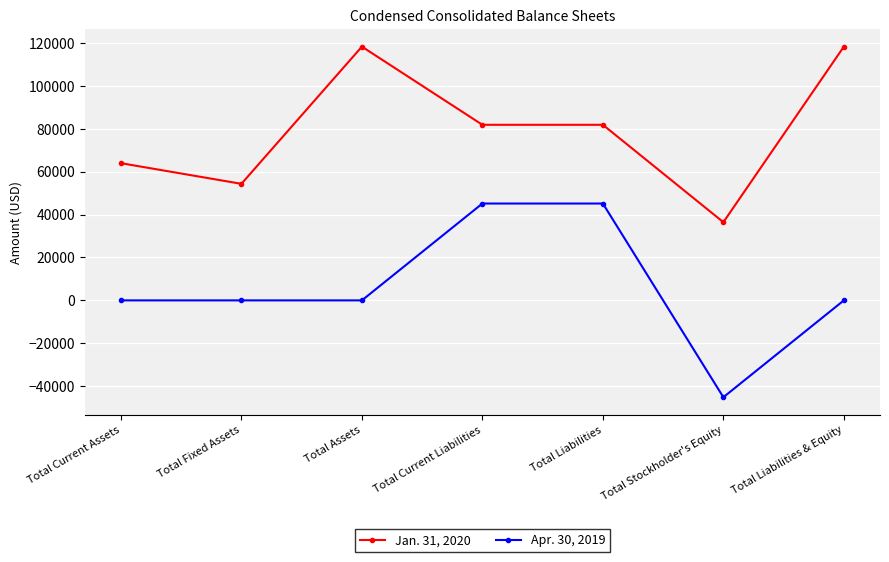

Reading left to right, list all the values displayed in this chart.

Jan. 31, 2020: Total Current Assets=63963	Total Fixed Assets=54336	Total Assets=118299	Total Current Liabilities=81853	Total Liabilities=81853	Total Stockholder's Equity=36446	Total Liabilities & Equity=118299
Apr. 30, 2019: Total Current Assets=0	Total Fixed Assets=0	Total Assets=0	Total Current Liabilities=45152	Total Liabilities=45152	Total Stockholder's Equity=-45152	Total Liabilities & Equity=0